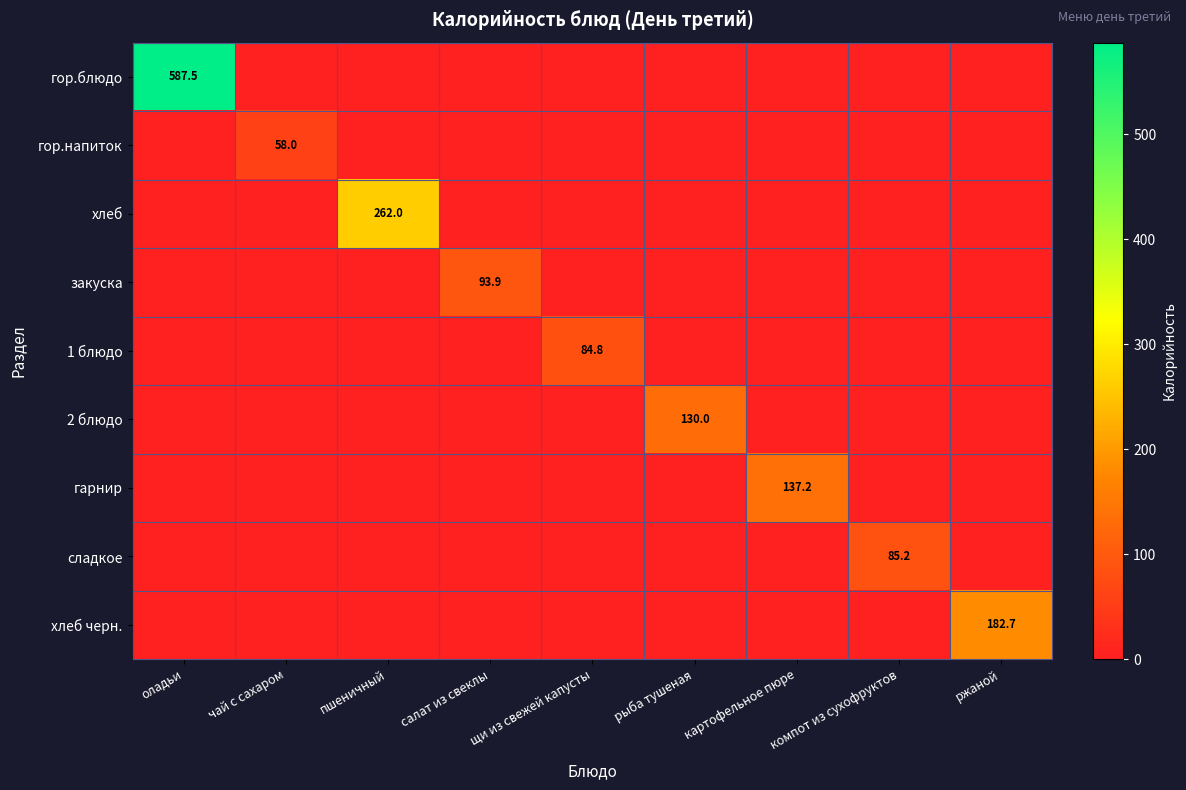

At how many categories does at least one series exceed 242?

2